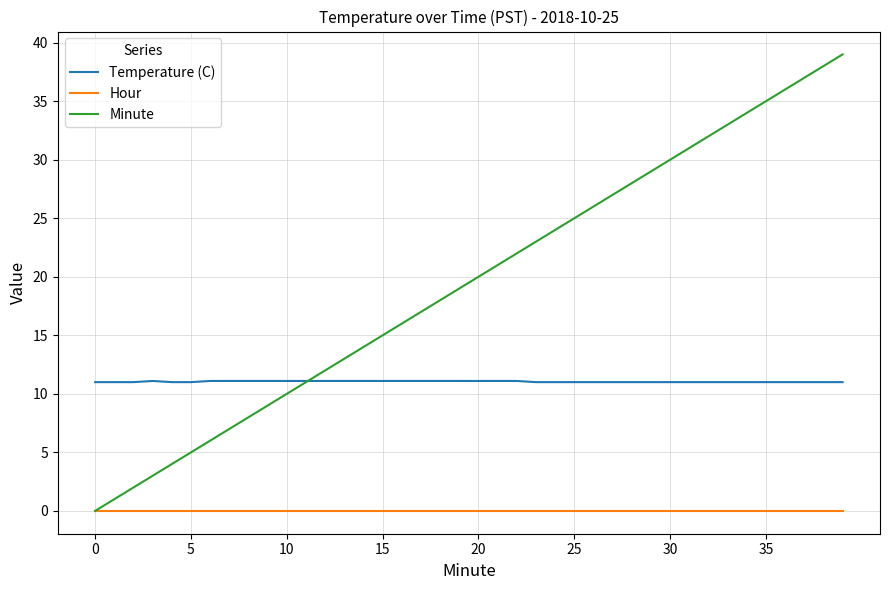

True or false: Temperature (C) and Hour intersect in this chart.

False